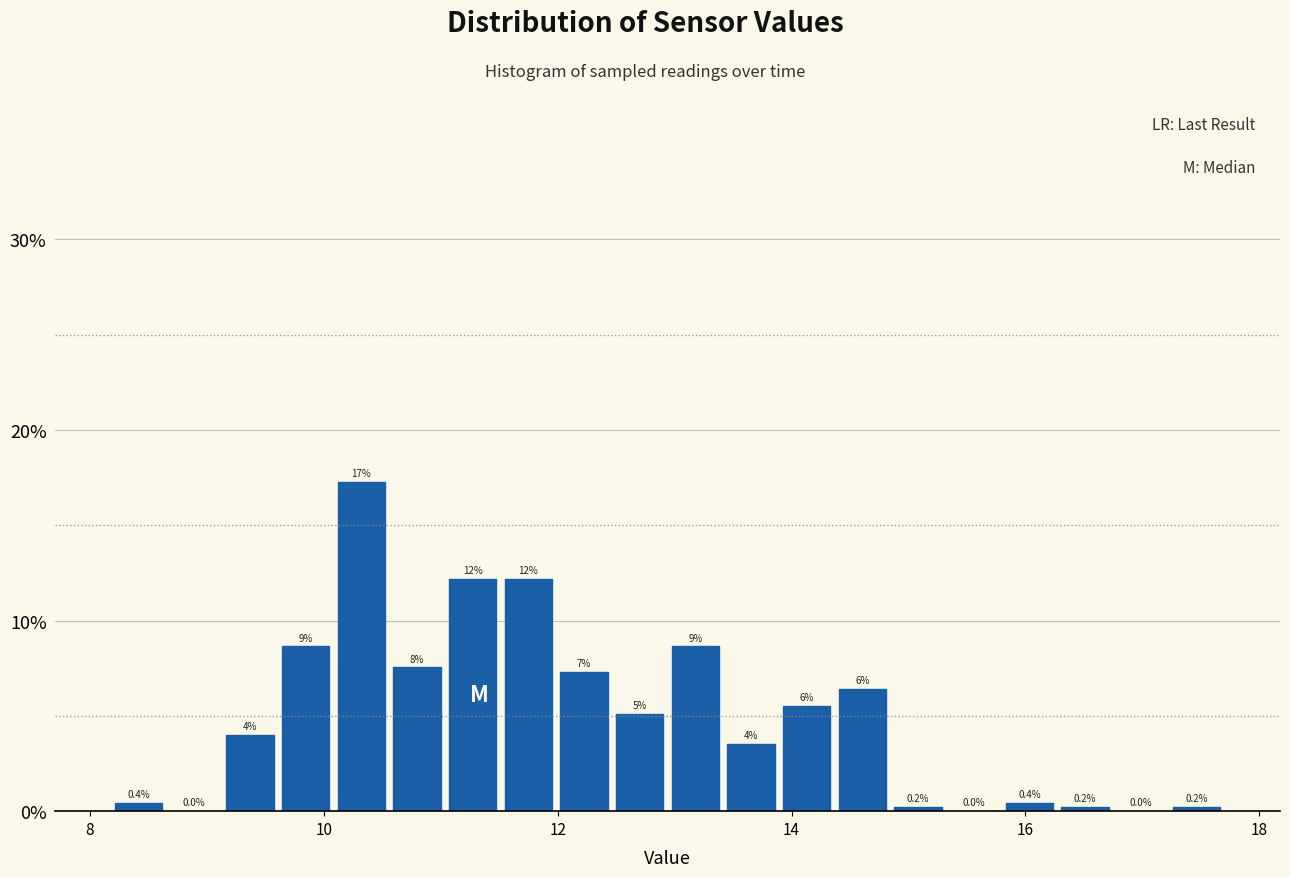

Read against the x-axis, roughly where is the centre of the tallest bar?

10.4